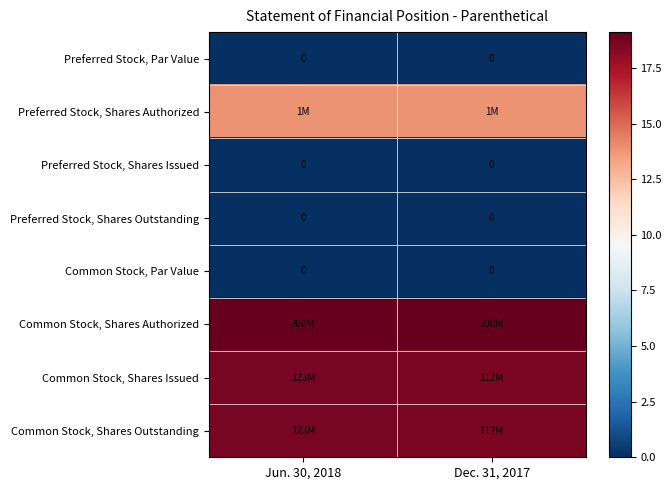

What is the maximum value shown in the chart?

19.1